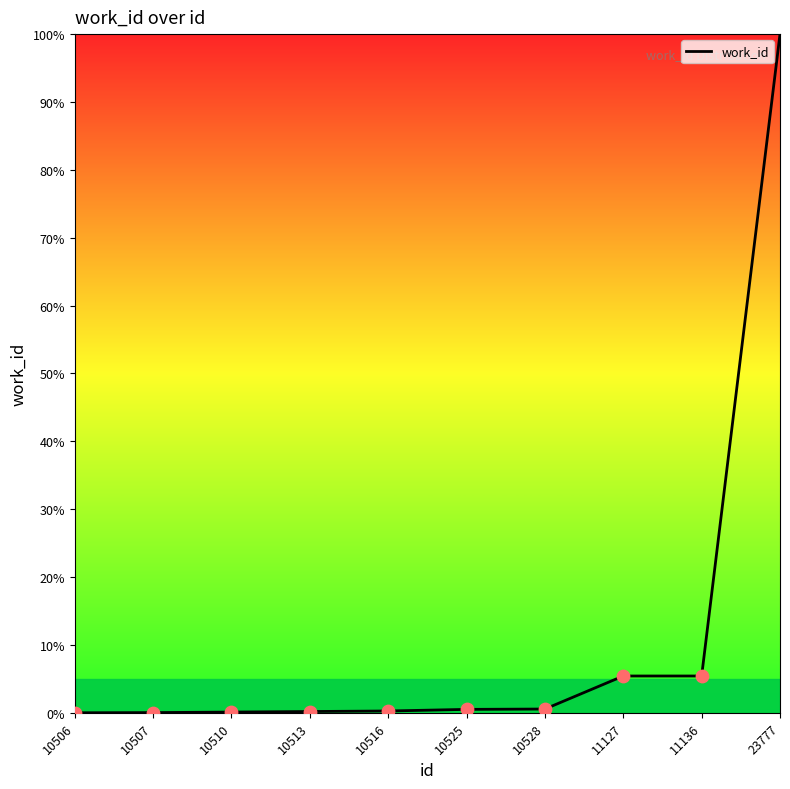

What is the ratio of the value at 10525 to the value at 11127?

0.1